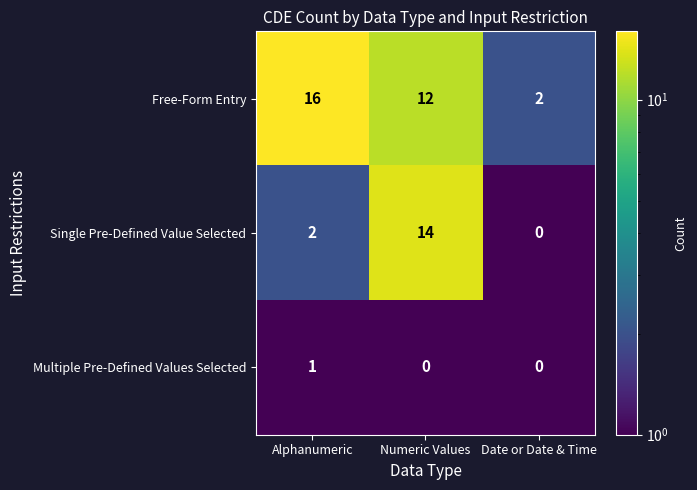

Count the Single Pre-Defined Value Selected values in the range 0 to 14.

3